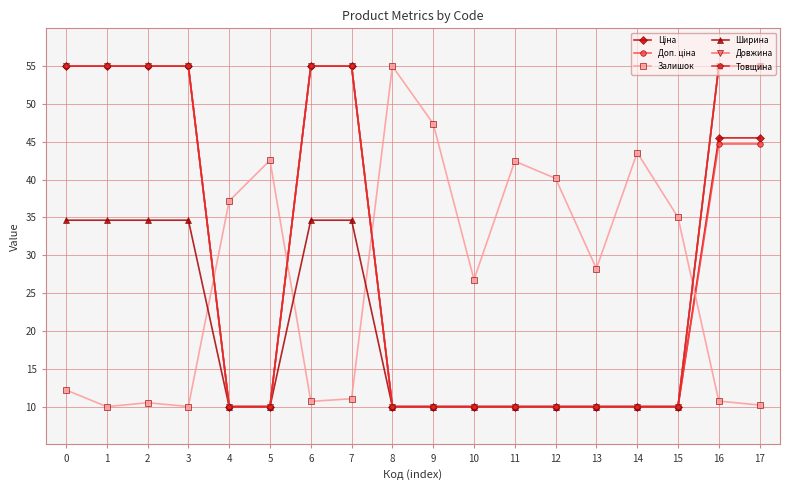

Is this an area chart (filled region under the line)?

No